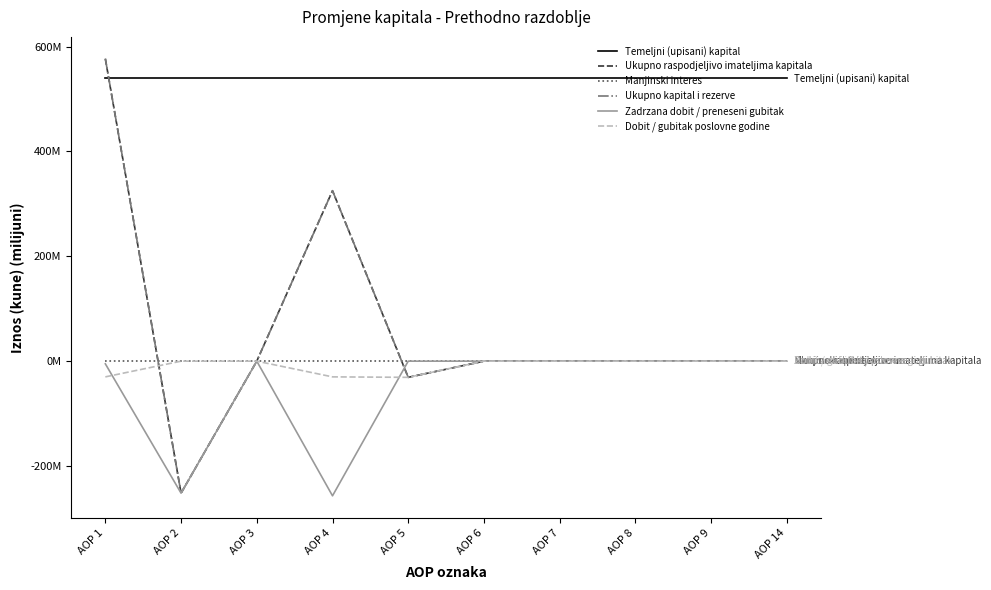

What is the spread (max minus min) of values at AOP 2?

791.0